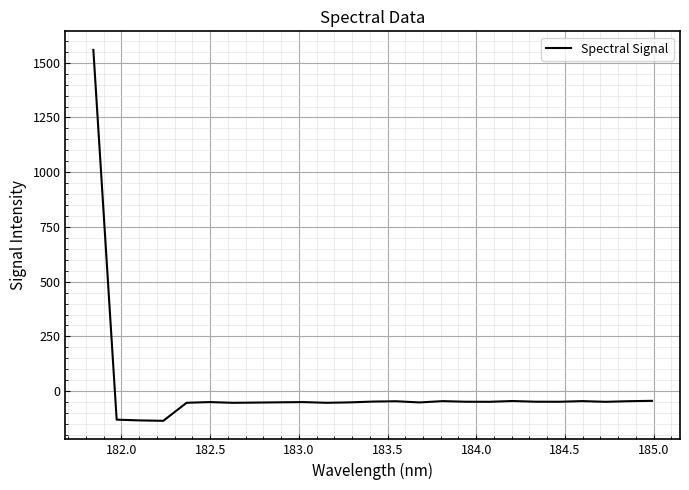

How many lines are shown in the chart?

1